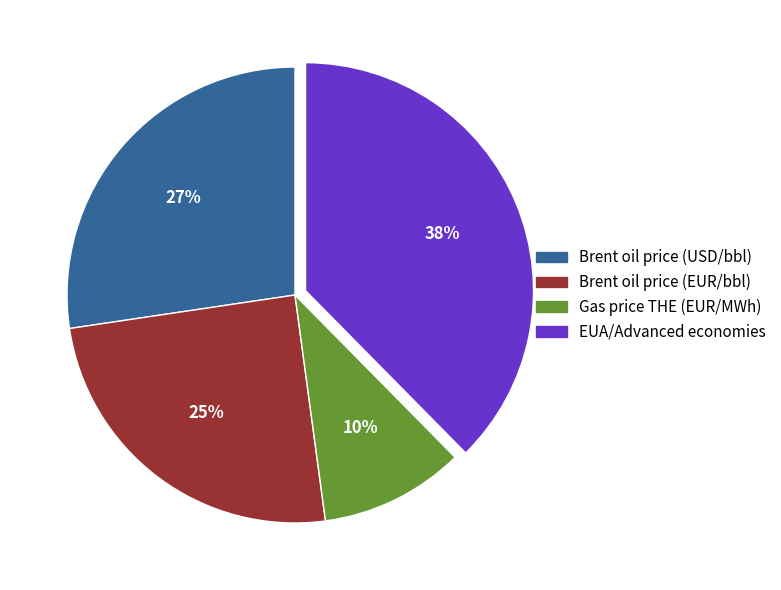

To the nearest percent, what is the average slice percentage?

25%